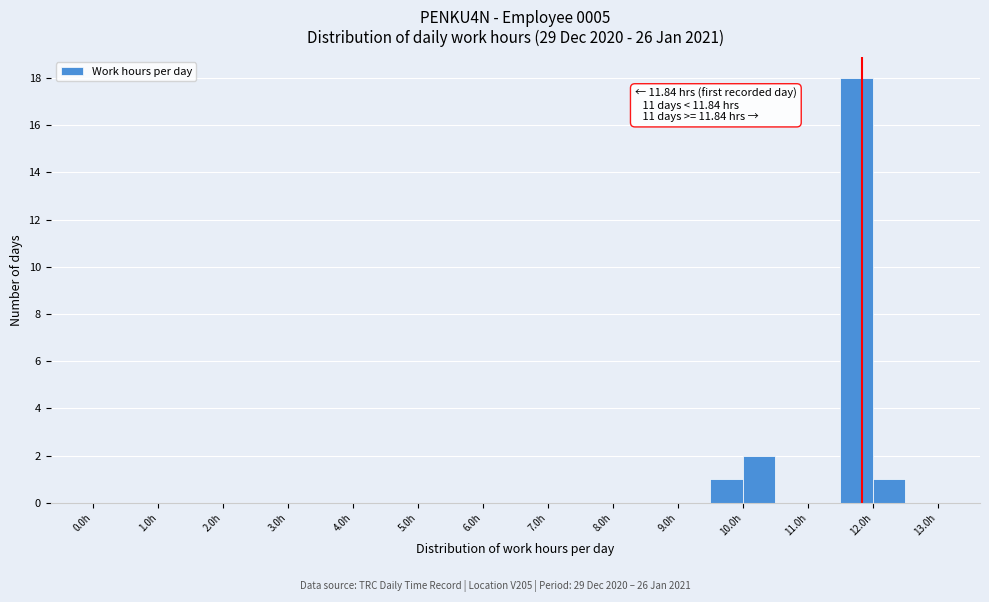

Which range on the x-axis has the tallest bar?

11.5 to 12.0